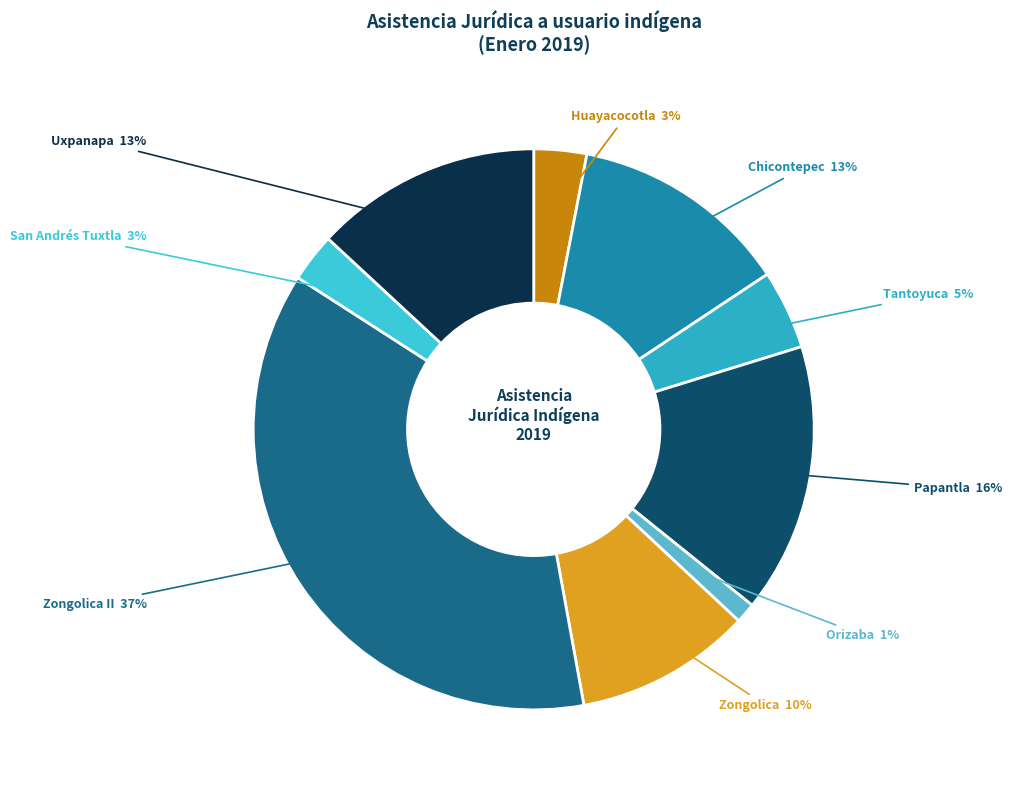

To the nearest percent, what is the difference between the Orizaba and Zongolica slice percentages?

9%